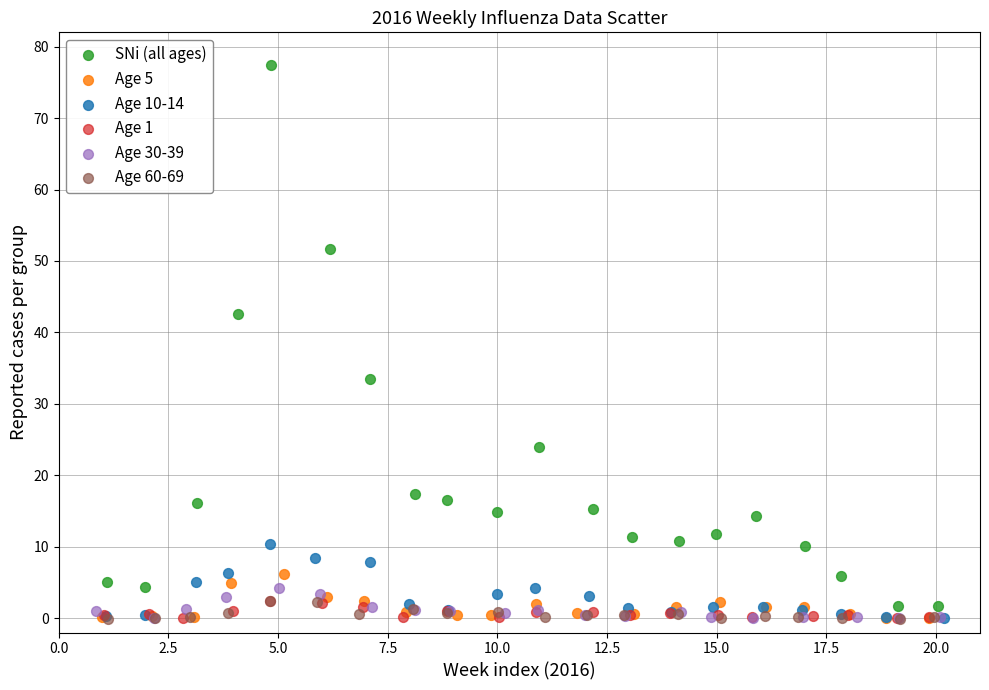

Which series has the largest Y range (max minus min)?

SNi (all ages)